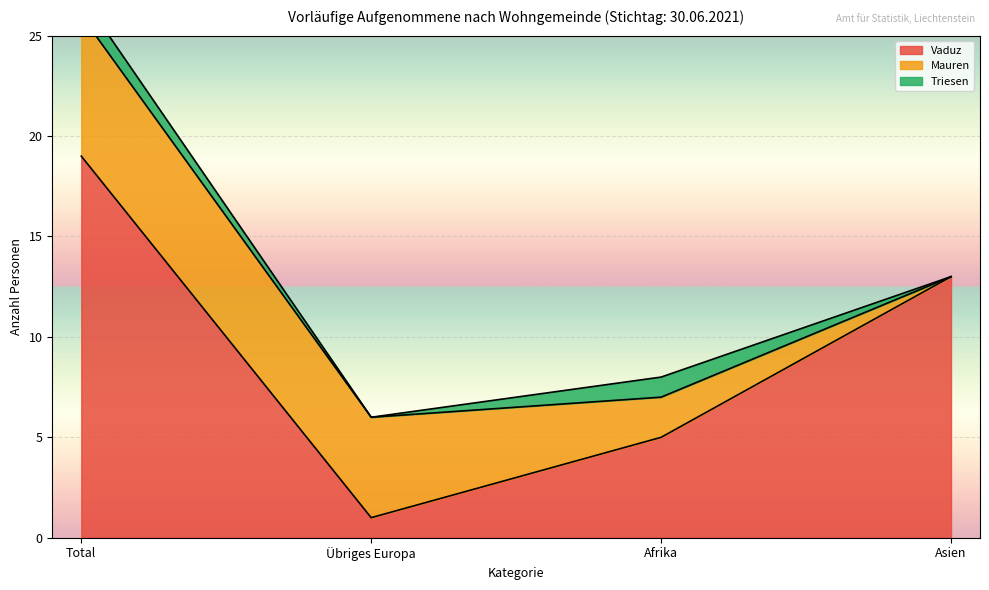

Where is the first local minimum for Vaduz?

Übriges Europa